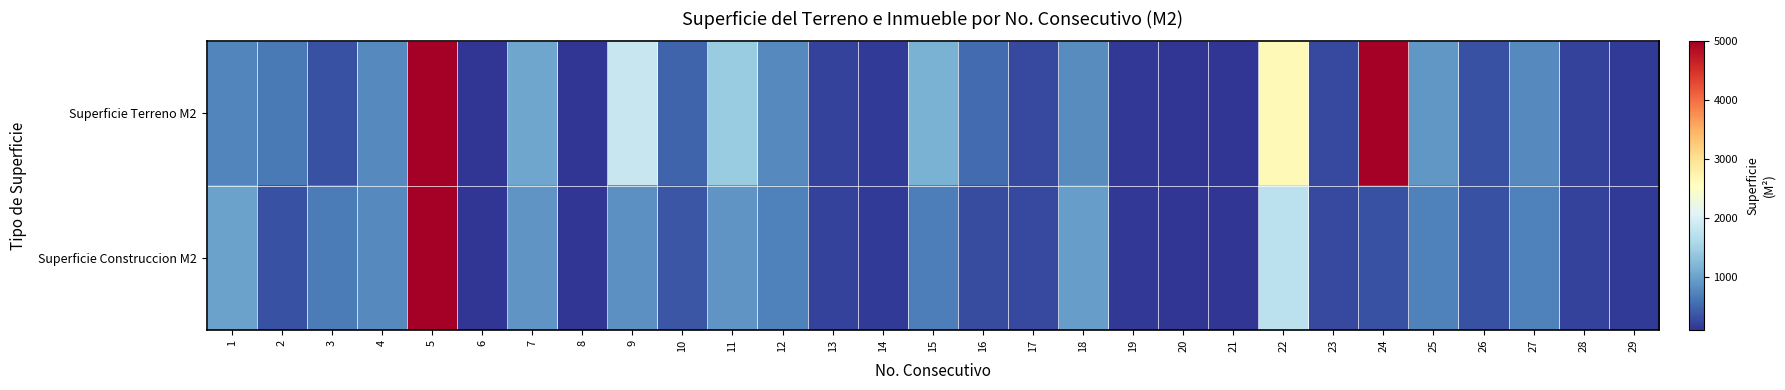

List the series in order of their peak value, lowest first.

Superficie Terreno M2, Superficie Construccion M2